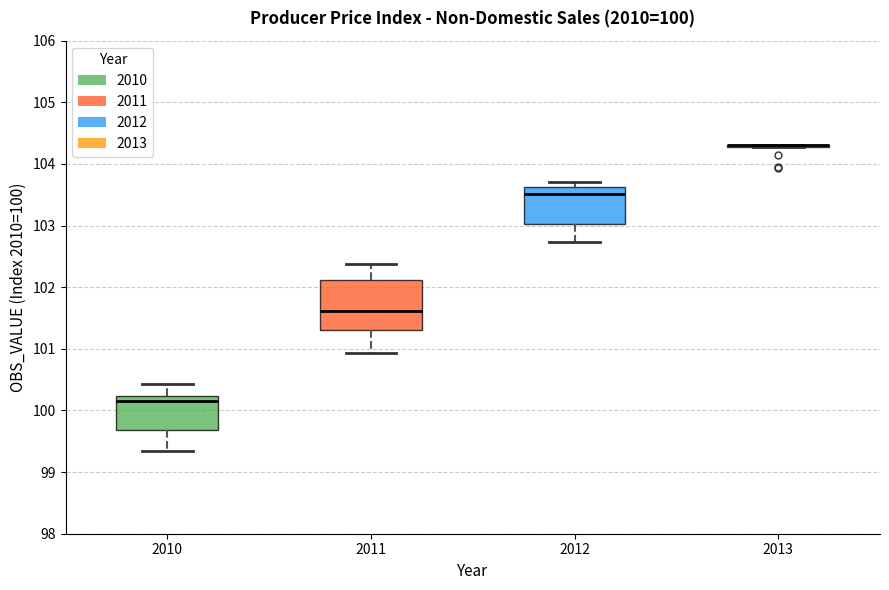

Comparing the boxes themselves (not the whiskers), which one is the tallest?

2011